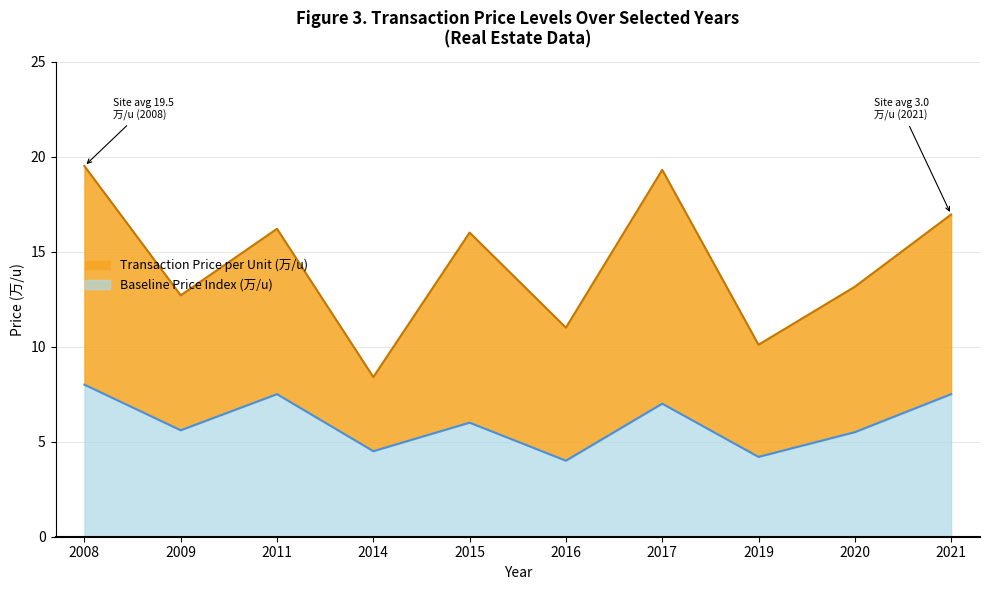

How many points are higher than both their immediate neighbors (excluding endpoints)?

3